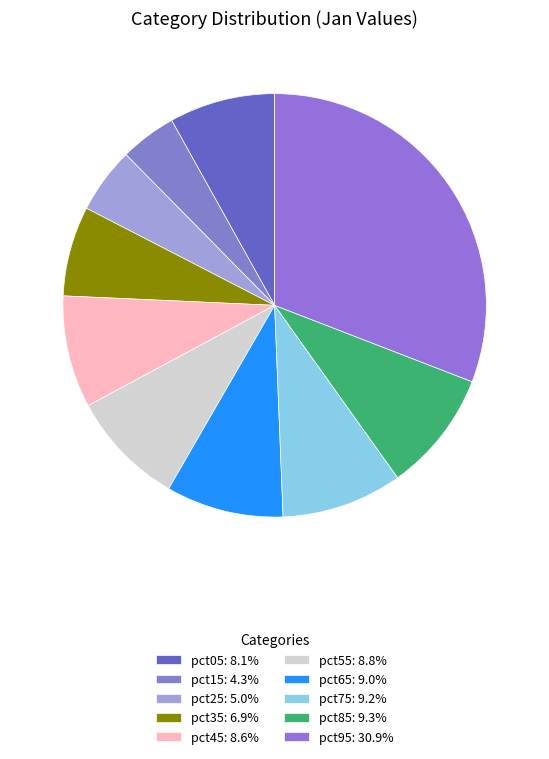

How many slices are in this pie chart?

10